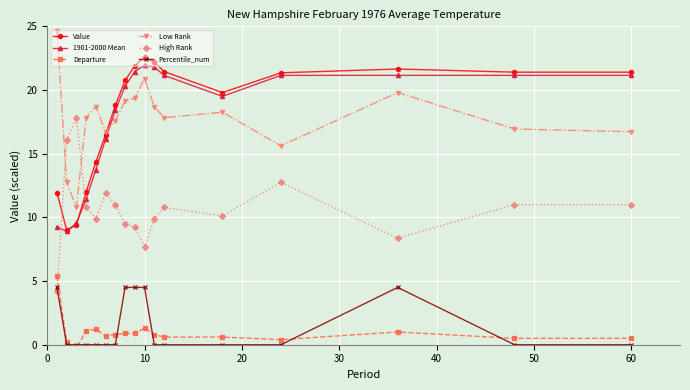

The value of High Rank at 10 is 12.7. True or false?

False